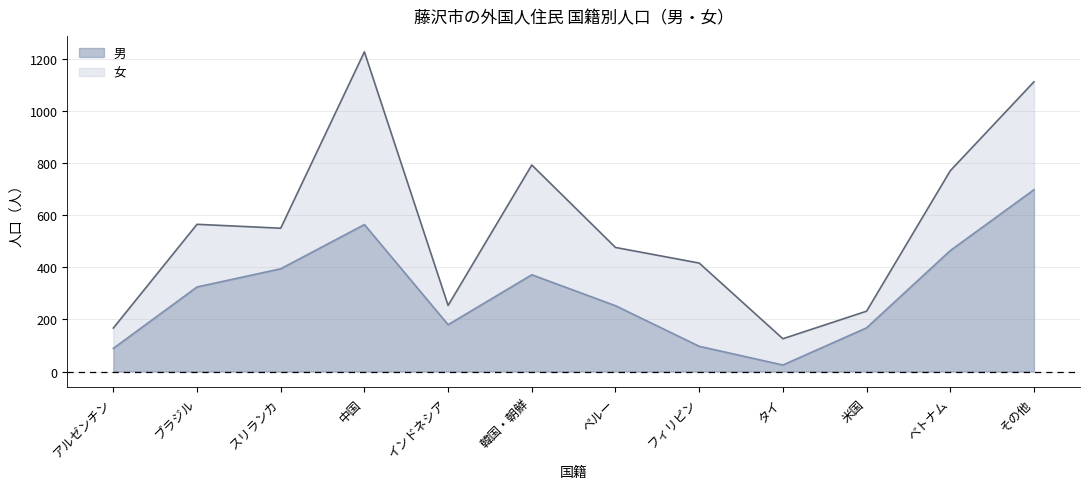

Where is the first local maximum?

中国